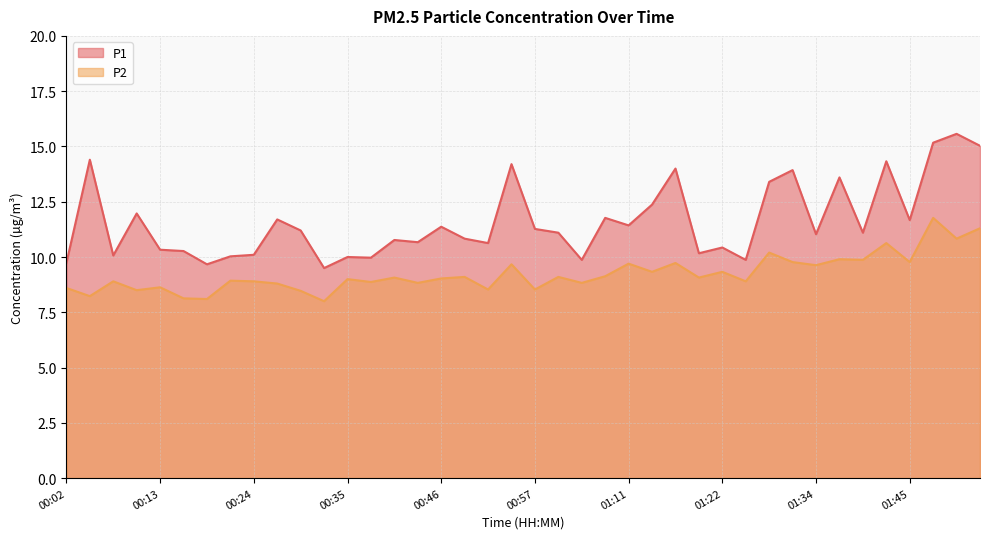

Reading right to left, list all the values displayed in this chart.

P1: 01:53=15.0	01:50=15.6	01:47=15.2	01:45=11.7	01:42=14.3	01:39=11.1	01:36=13.6	01:34=11.0	01:31=13.9	01:28=13.4	01:25=9.9	01:22=10.4	01:19=10.2	01:16=14.0	01:14=12.4	01:11=11.4	01:05=11.8	01:02=9.9	00:59=11.1	00:57=11.3	00:54=14.2	00:51=10.6	00:48=10.8	00:46=11.4	00:43=10.7	00:40=10.8	00:37=10.0	00:35=10.0	00:32=9.5	00:29=11.2	00:26=11.7	00:24=10.1	00:21=10.0	00:18=9.7	00:15=10.3	00:13=10.3	00:10=12.0	00:07=10.1	00:04=14.4	00:02=9.7
P2: 01:53=11.3	01:50=10.8	01:47=11.8	01:45=9.8	01:42=10.6	01:39=9.9	01:36=9.9	01:34=9.6	01:31=9.8	01:28=10.2	01:25=8.9	01:22=9.3	01:19=9.1	01:16=9.7	01:14=9.3	01:11=9.7	01:05=9.1	01:02=8.8	00:59=9.1	00:57=8.5	00:54=9.7	00:51=8.5	00:48=9.1	00:46=9.0	00:43=8.8	00:40=9.1	00:37=8.9	00:35=9.0	00:32=8.0	00:29=8.5	00:26=8.8	00:24=8.9	00:21=8.9	00:18=8.1	00:15=8.1	00:13=8.6	00:10=8.5	00:07=8.9	00:04=8.2	00:02=8.6